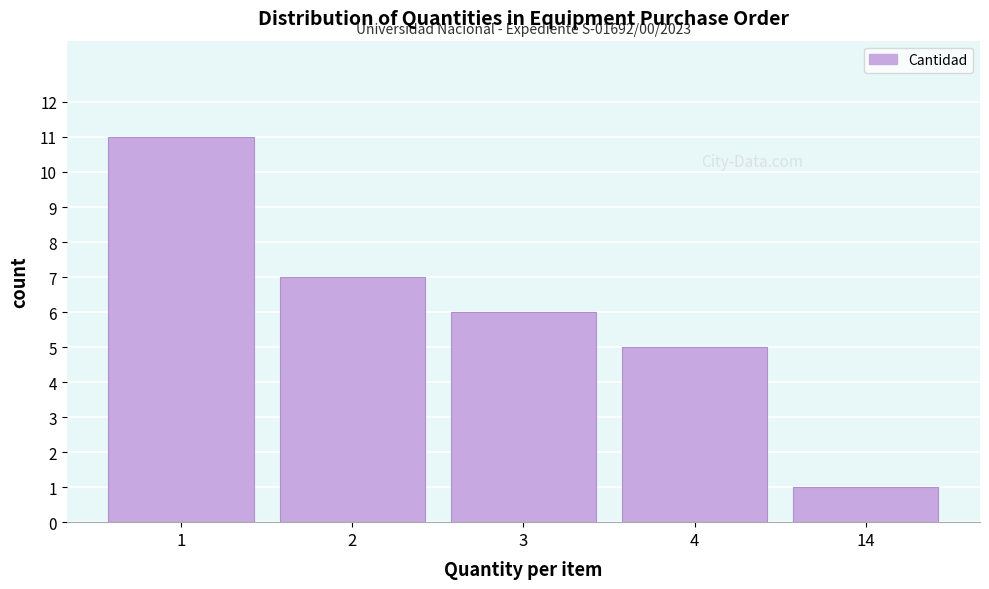

Reading right to left, extract all data points from this chart.

1	5	6	7	11